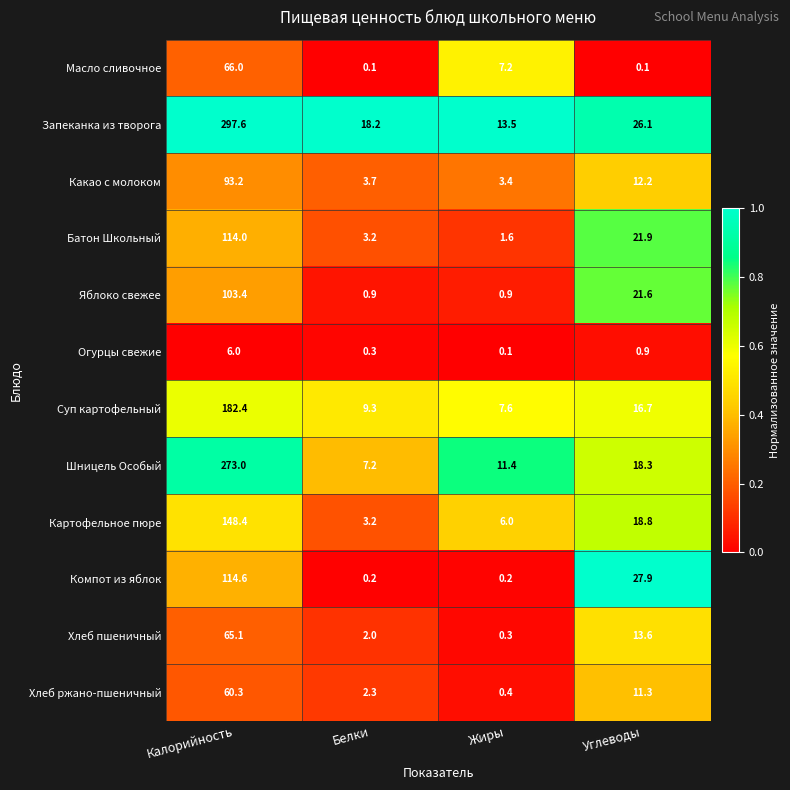

At which label does Хлеб ржано-пшеничный first exceed 11?

Калорийность